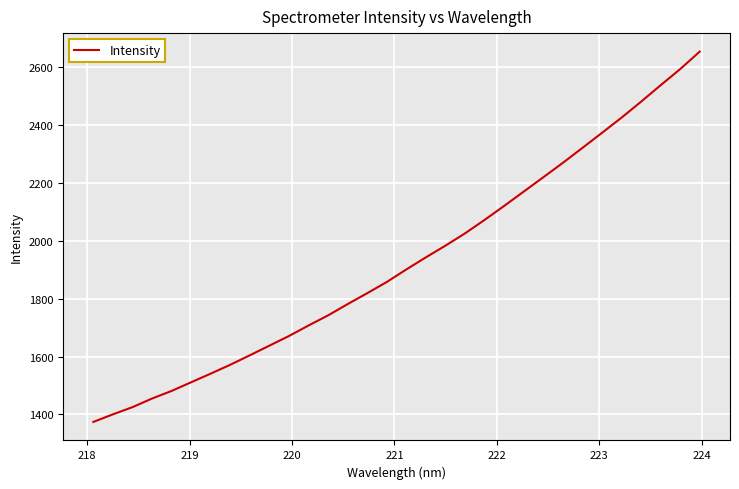

Is this an area chart (filled region under the line)?

No